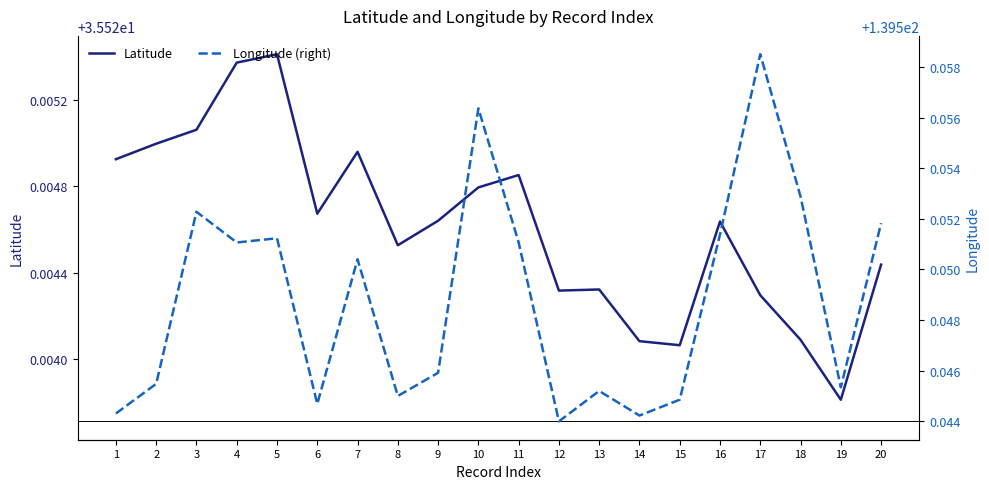

True or false: Latitude and Longitude (right) cross at least once.

False